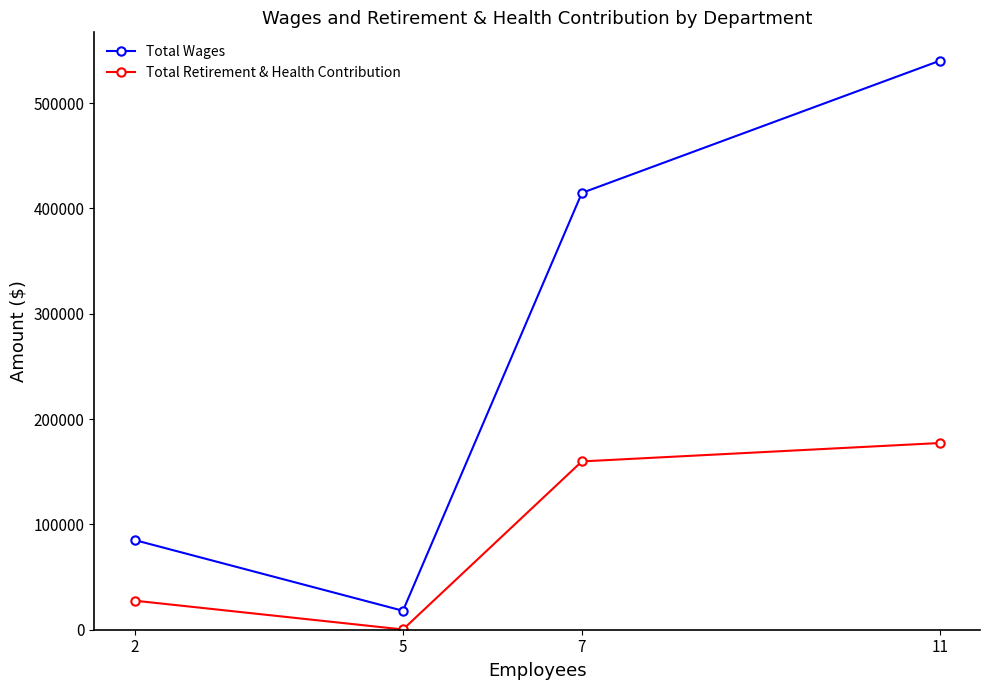

Does the chart display data point markers on the line(s)?

Yes